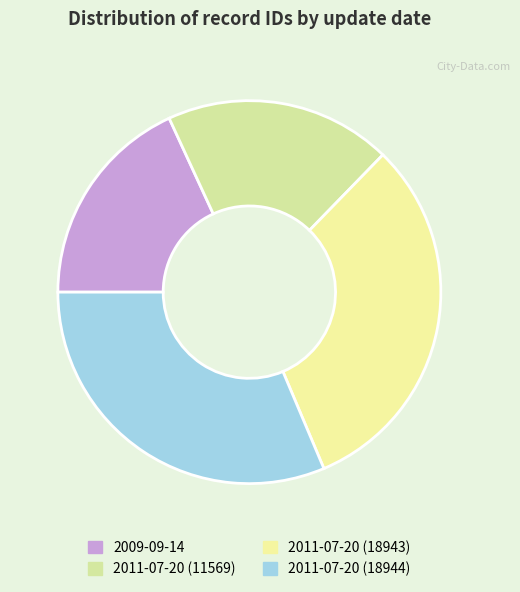

Which has a higher value, 2011-07-20 (18944) or 2011-07-20 (11569)?

2011-07-20 (18944)